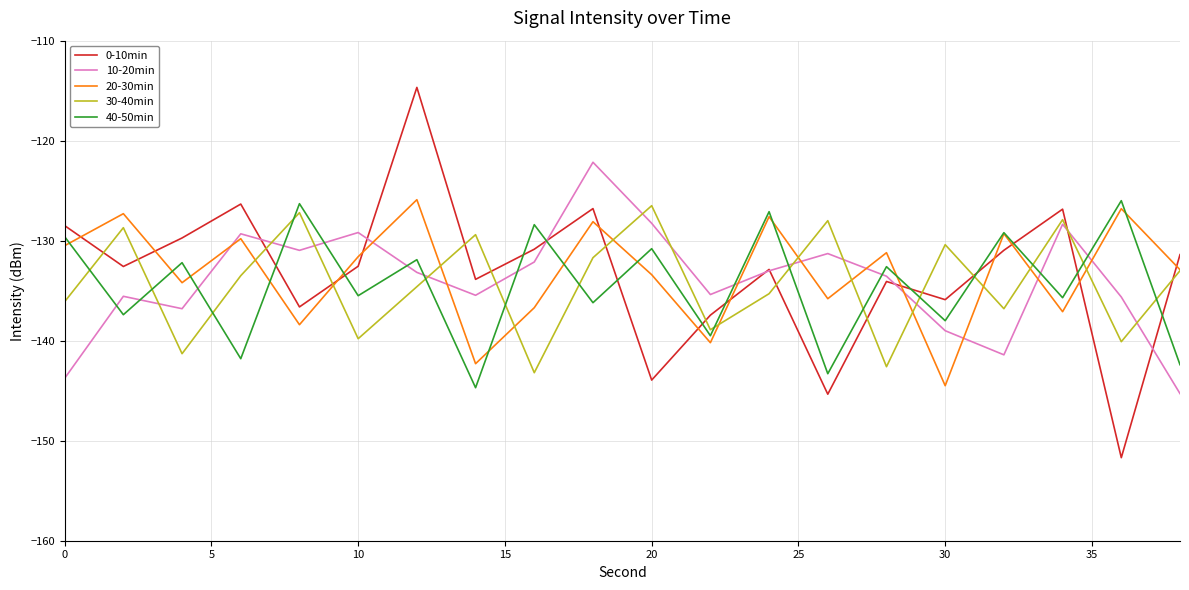

What is the maximum value for 0-10min?

-114.7